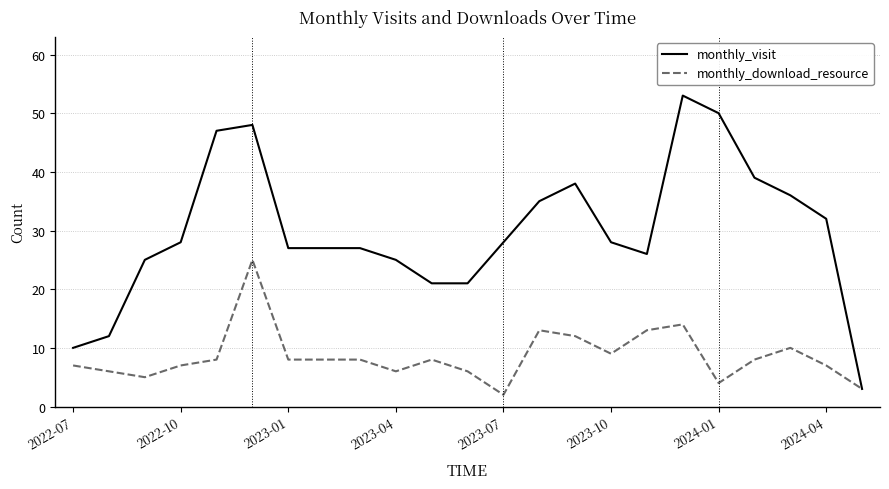

What are all the series names shown in the legend?

monthly_visit, monthly_download_resource